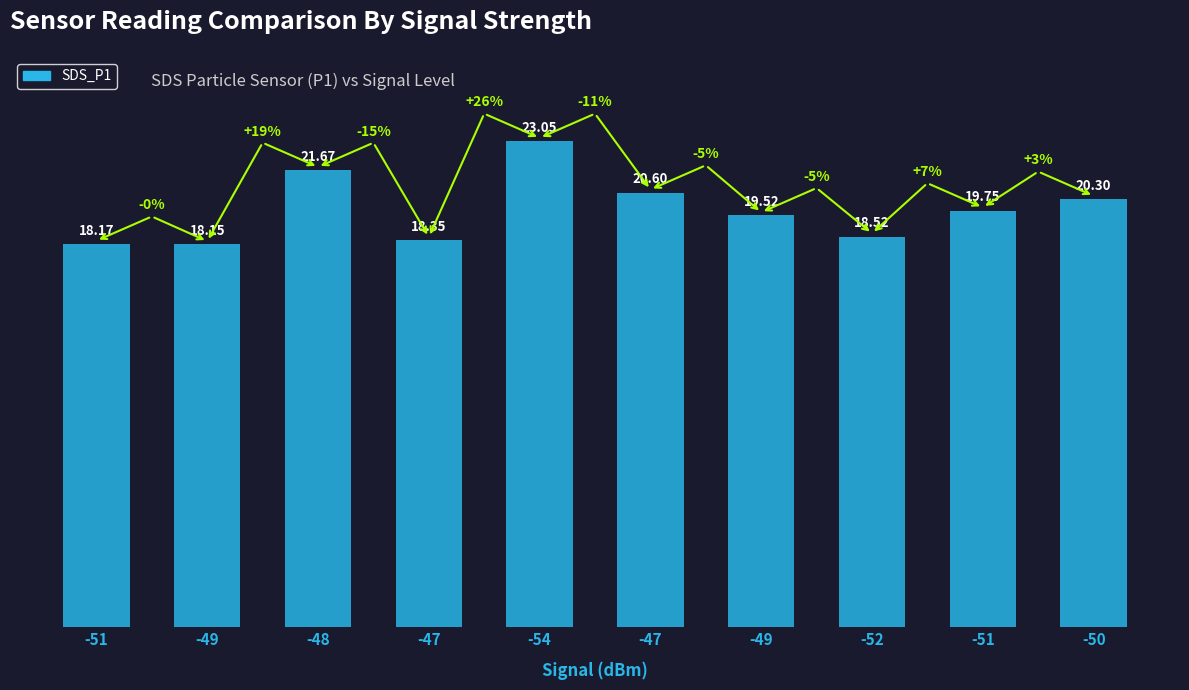

Are the bars horizontal?

No